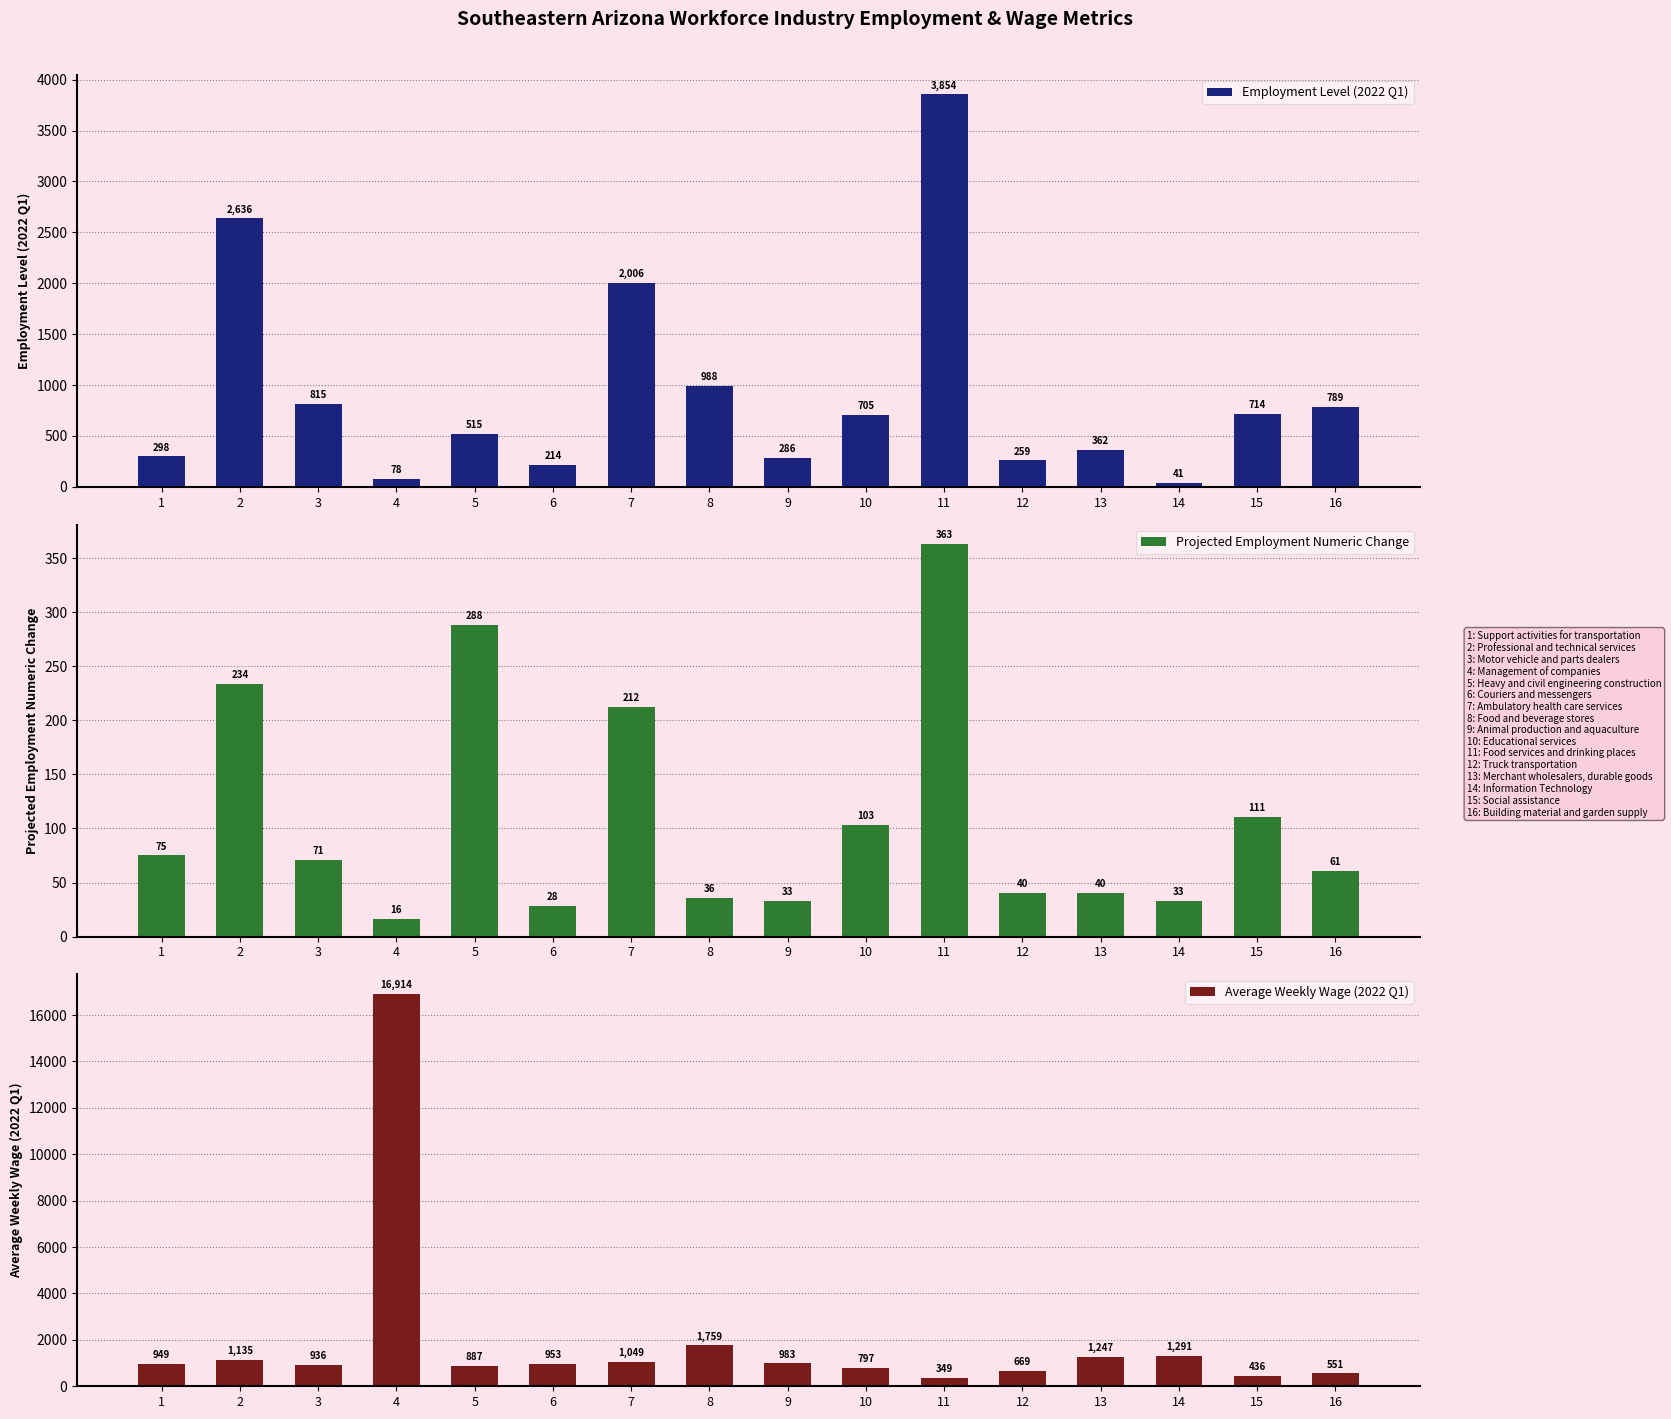

What is the maximum value for Projected Employment Numeric Change?

363